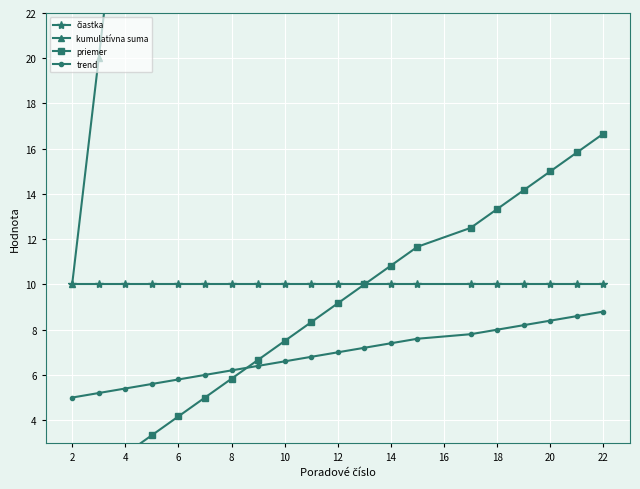

Which series has the largest range (max minus min)?

kumulatívna suma